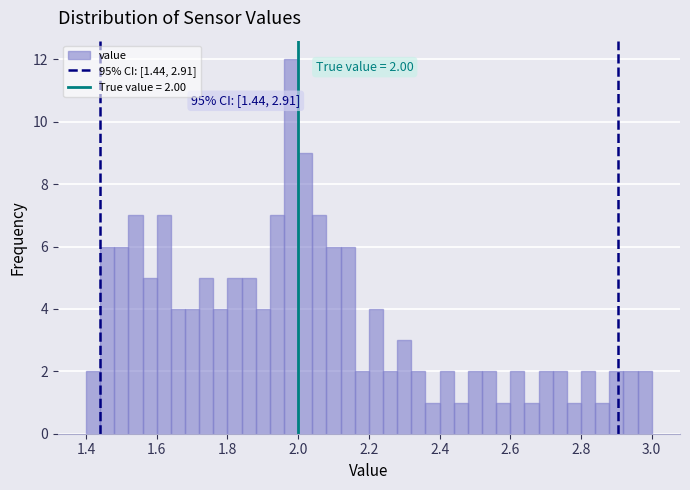

Around what value on the x-axis is the tallest bar? Give the approximate position of its centre, as read against the axis.

1.98